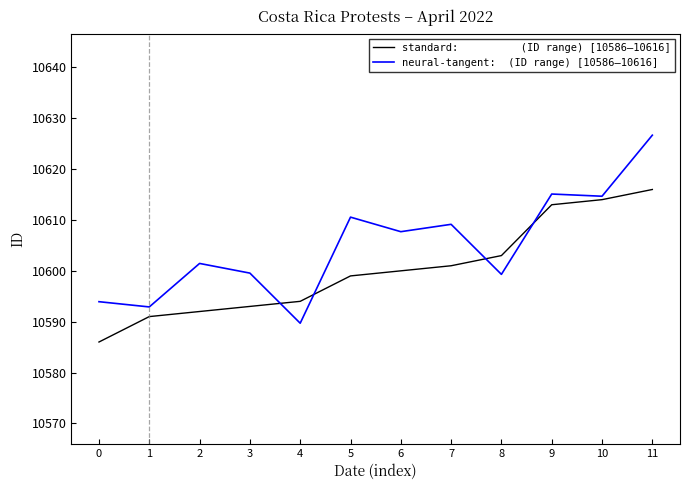

At which category is the sum across all series the highest?

11